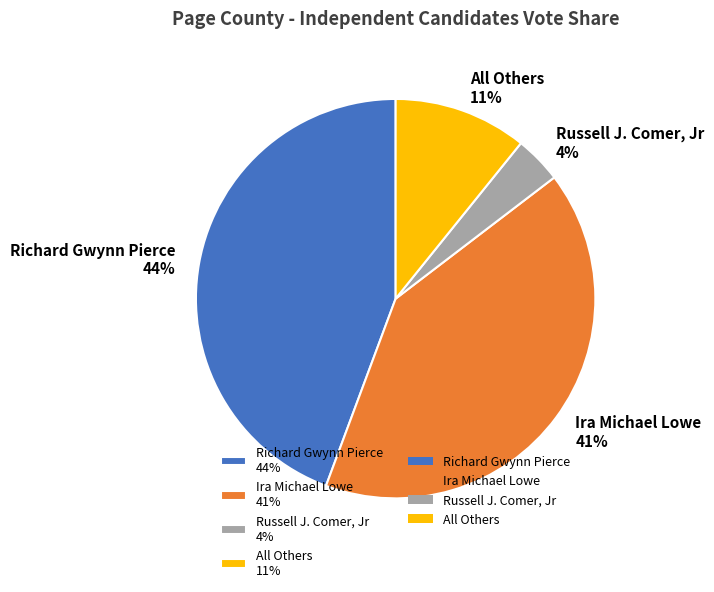

What percentage is the Ira Michael Lowe slice, to the nearest percent?

41%